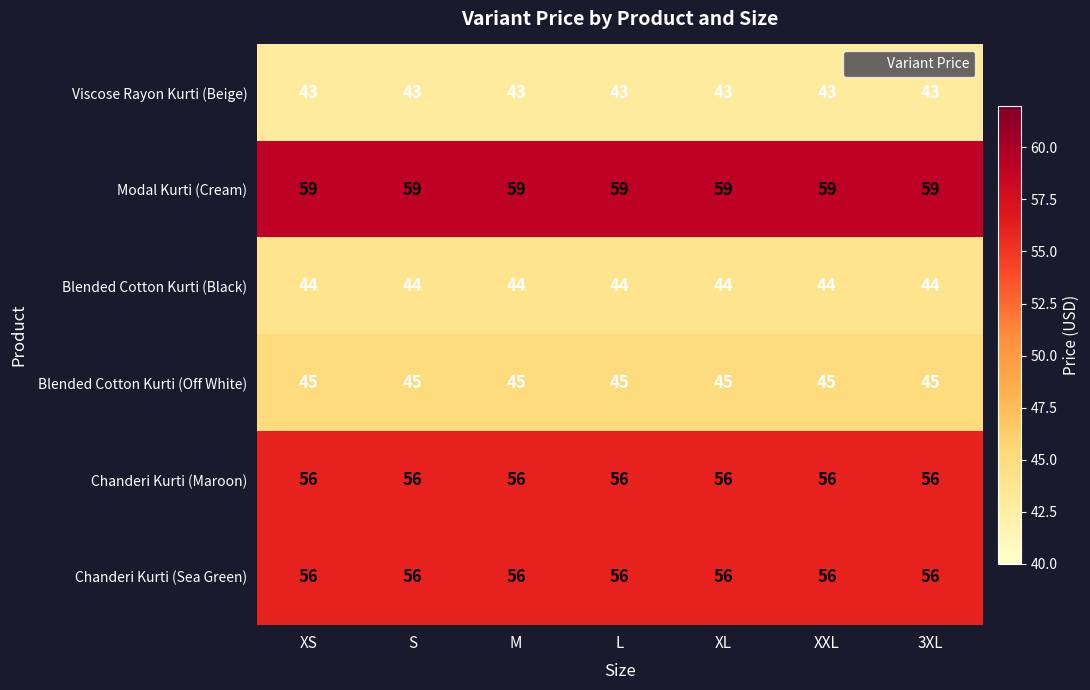

True or false: Modal Kurti (Cream) has a value of 59 at S.

True